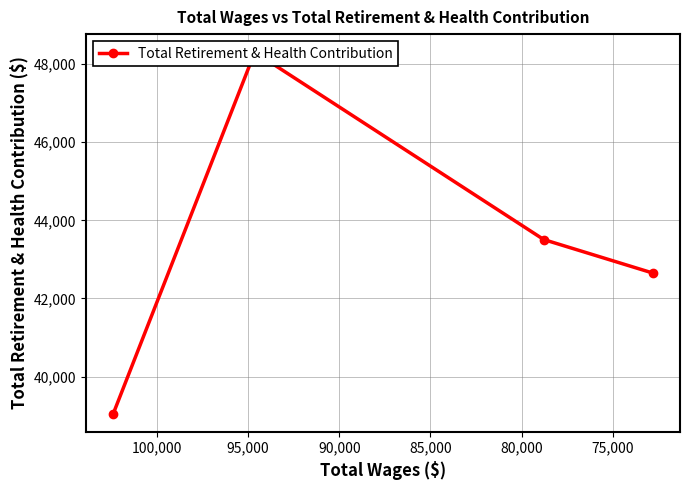

The value at 75,000 is 10154. True or false?

False